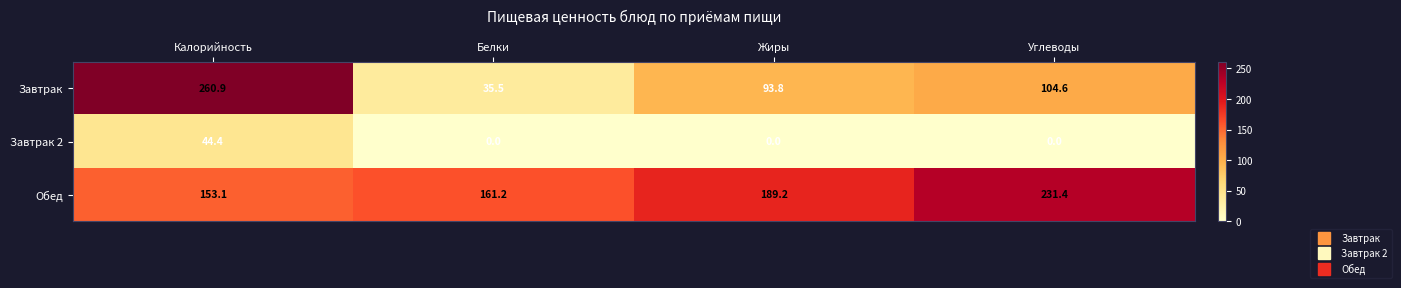

Rank the series at Белки from lowest to highest value.

Завтрак 2, Завтрак, Обед